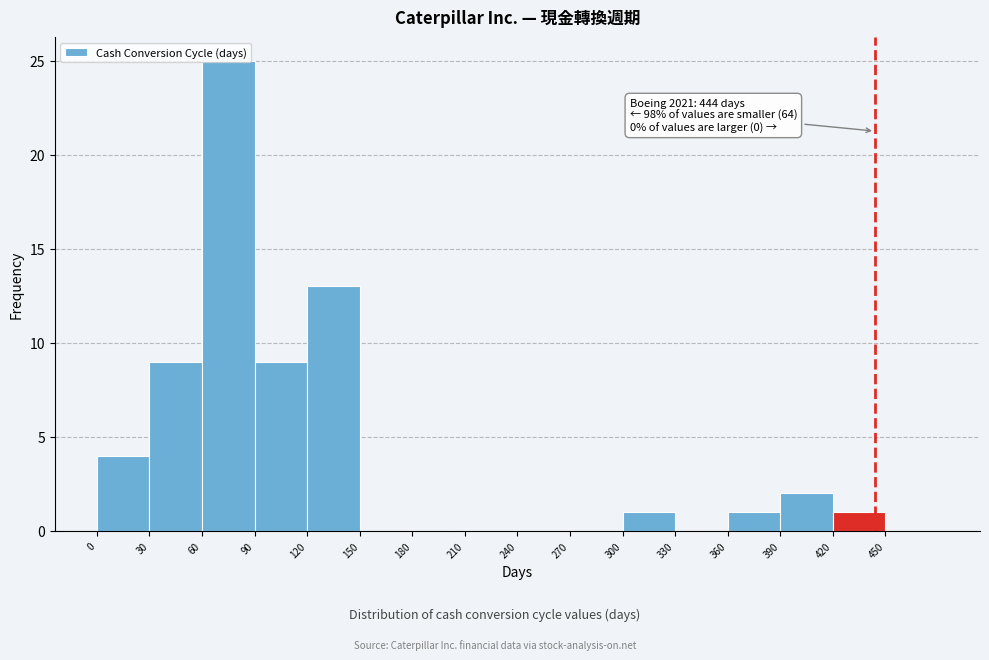

Over which range of the x-axis is the bar tallest?

60 to 90